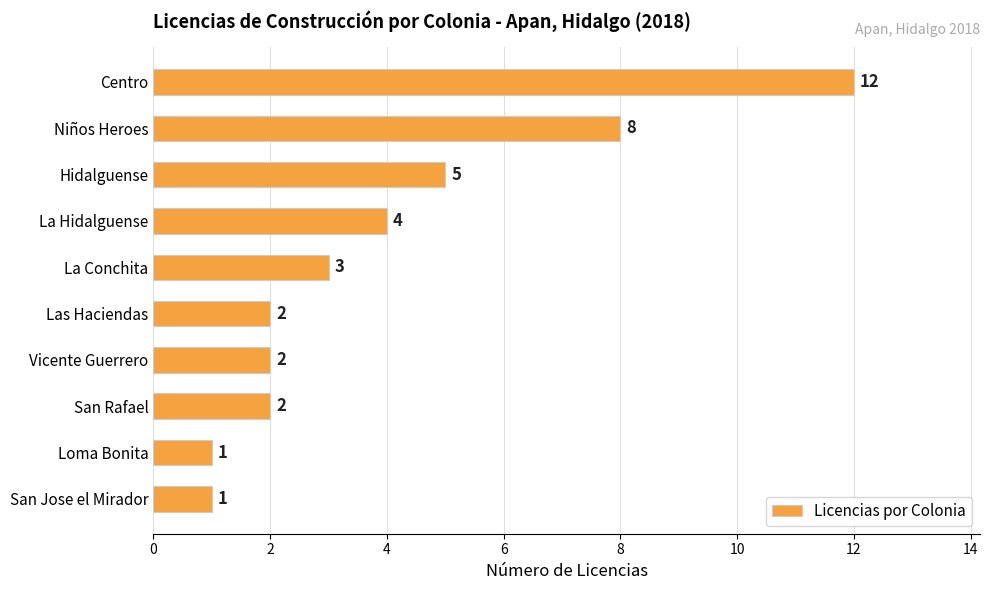

What is the label of the 5th bar from the top?

La Conchita